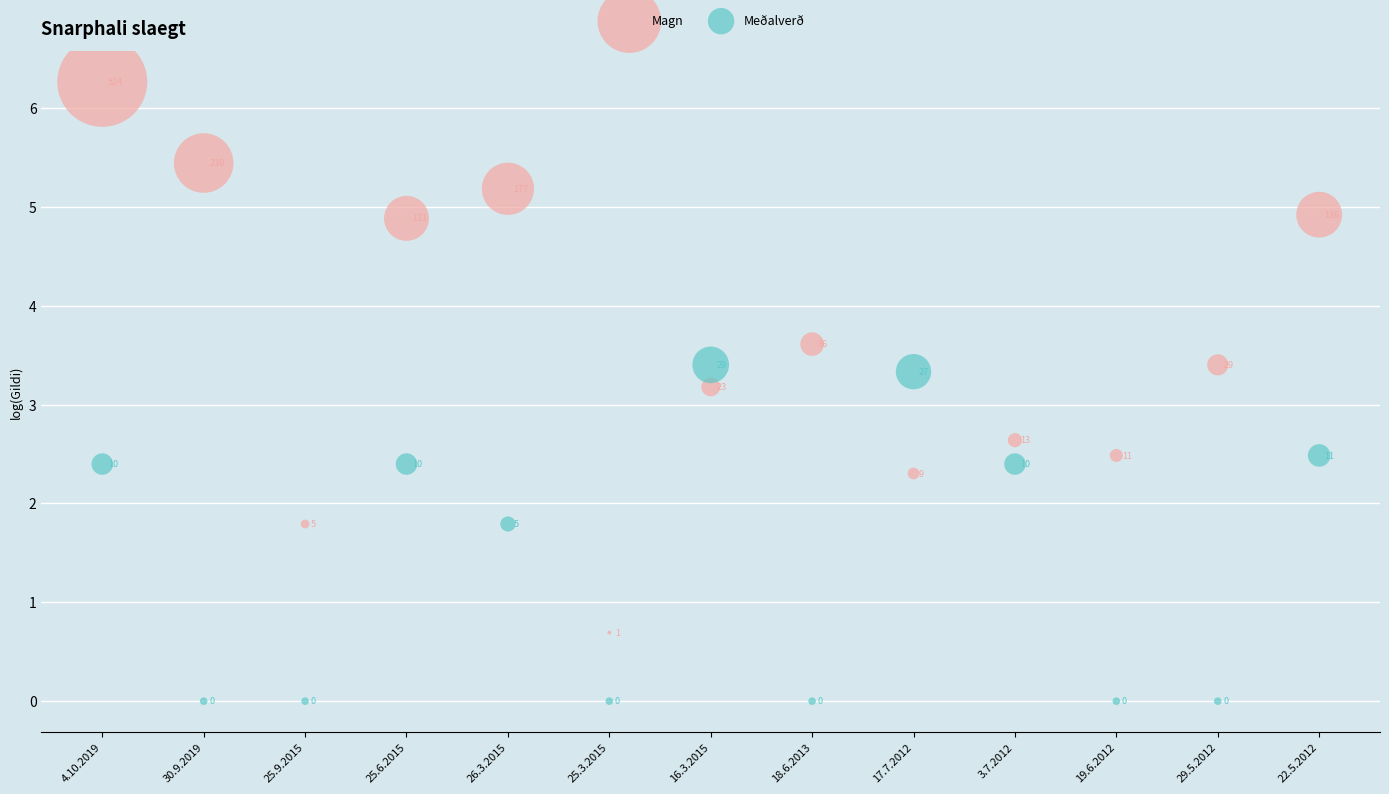

Which series has the largest Y range (max minus min)?

Magn